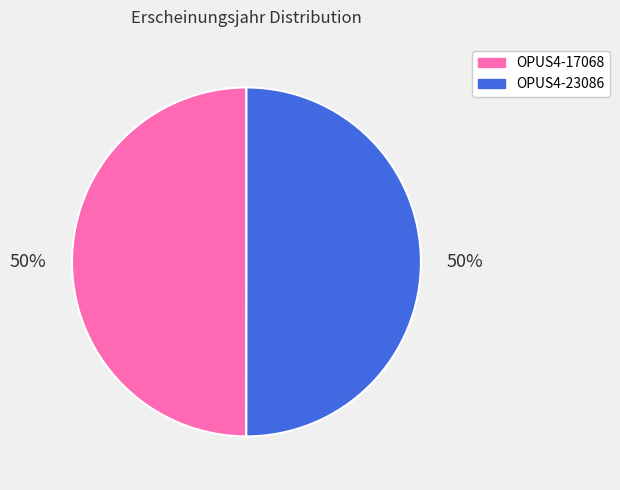

To the nearest percent, what percentage of the pie is OPUS4-17068?

50%